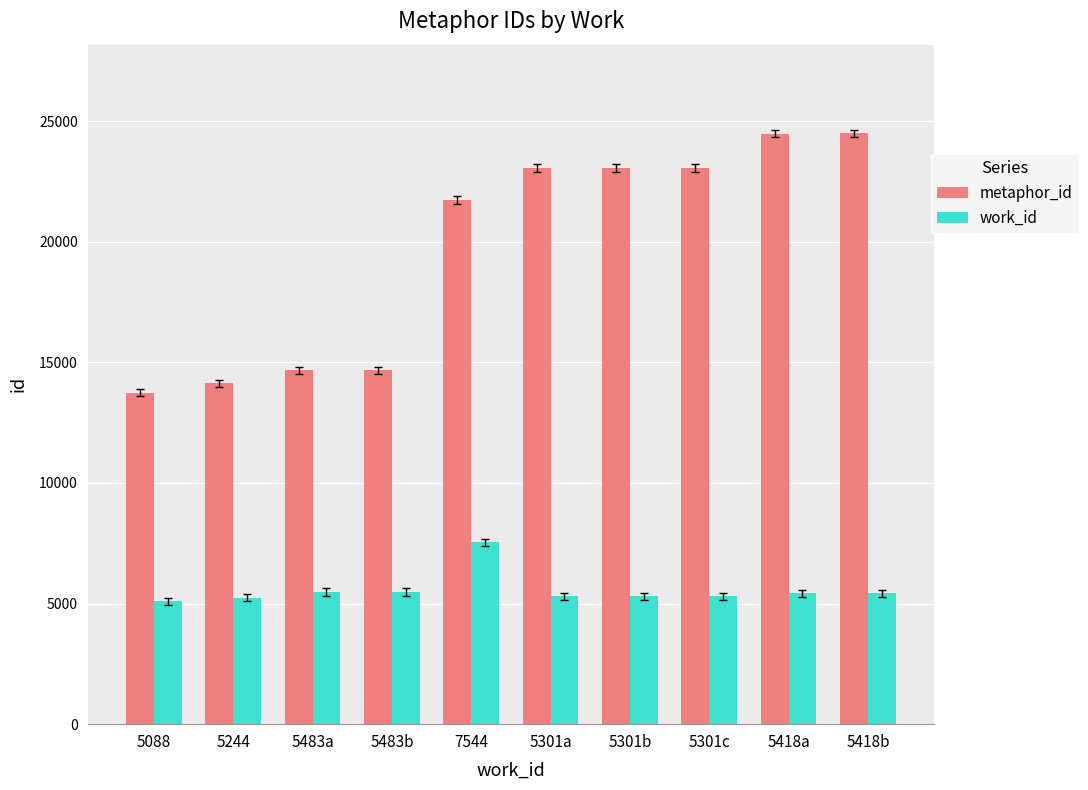

How many data points in metaphor_id are less than 23056?

5